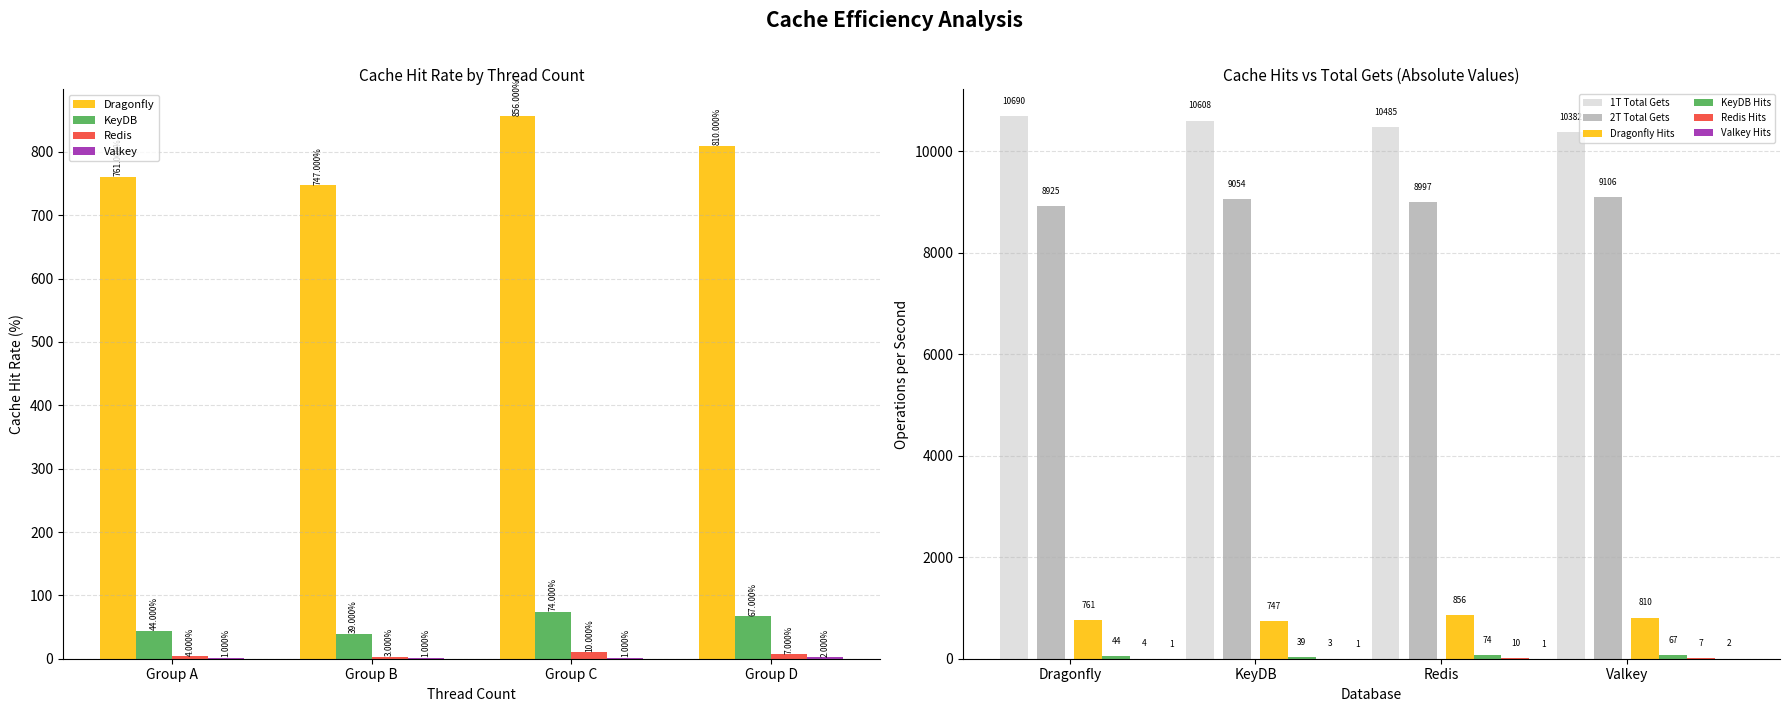

At which label does Dragonfly reach its peak?

Group C